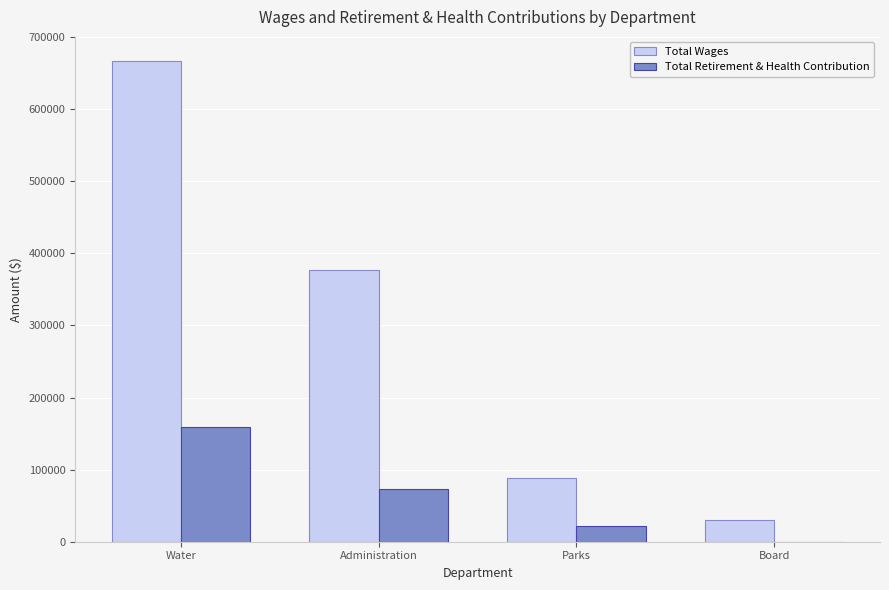

The Total Retirement & Health Contribution series shows 73023 at Administration. True or false?

True